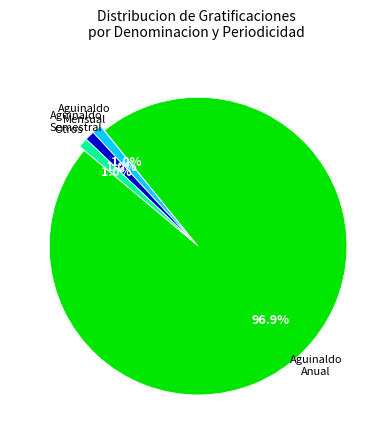

Does any single category account for the majority?

Yes